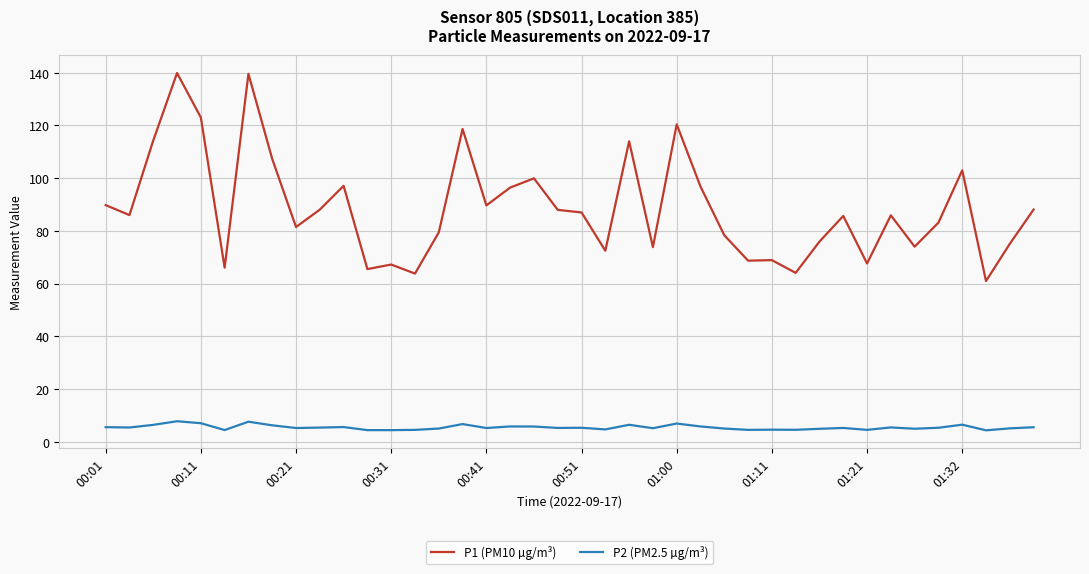

At how many categories does at least one series exceed 98?

10